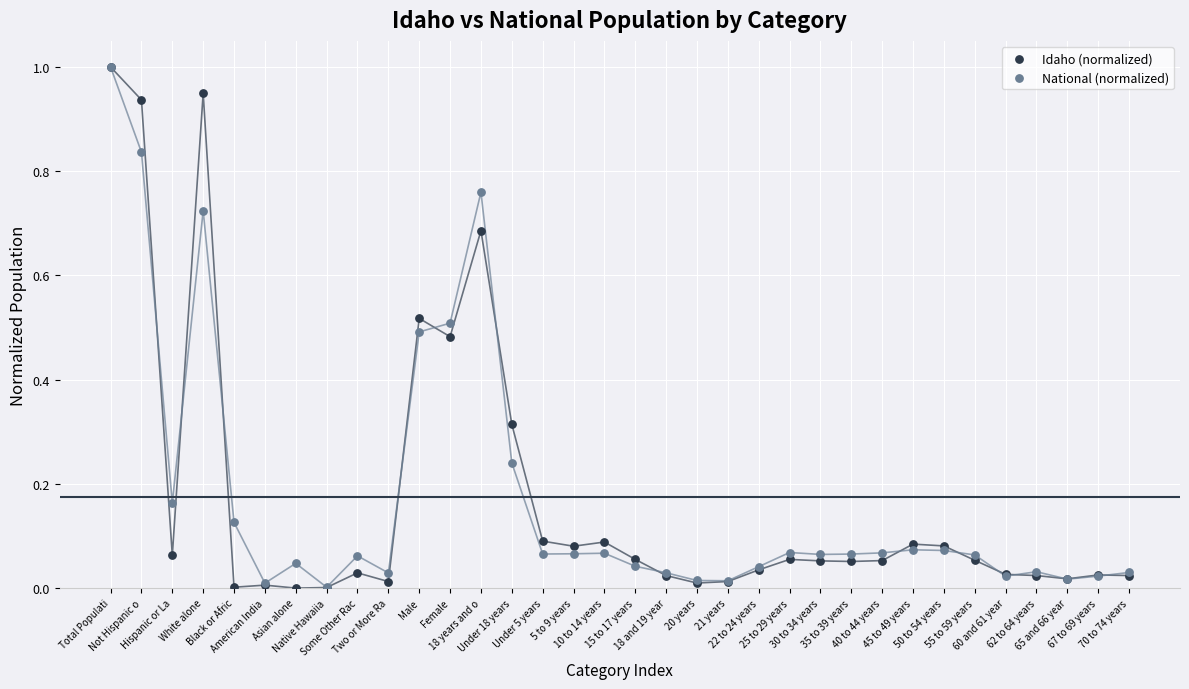

What are all the series names shown in the legend?

Idaho (normalized), National (normalized)